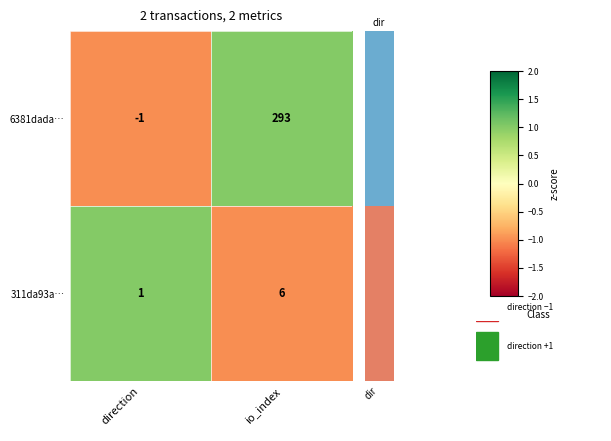

What is the difference between the highest and lowest values at direction?

2